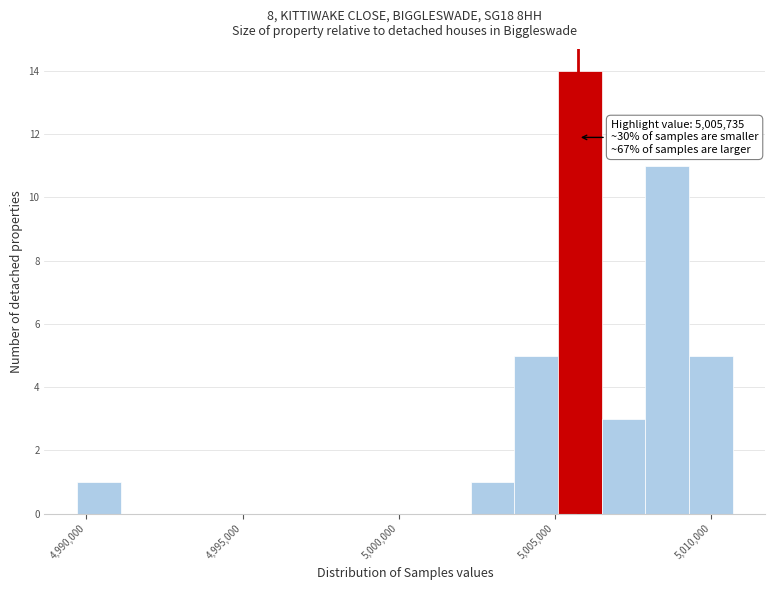

Around what value on the x-axis is the tallest bar? Give the approximate position of its centre, as read against the axis.

5006000